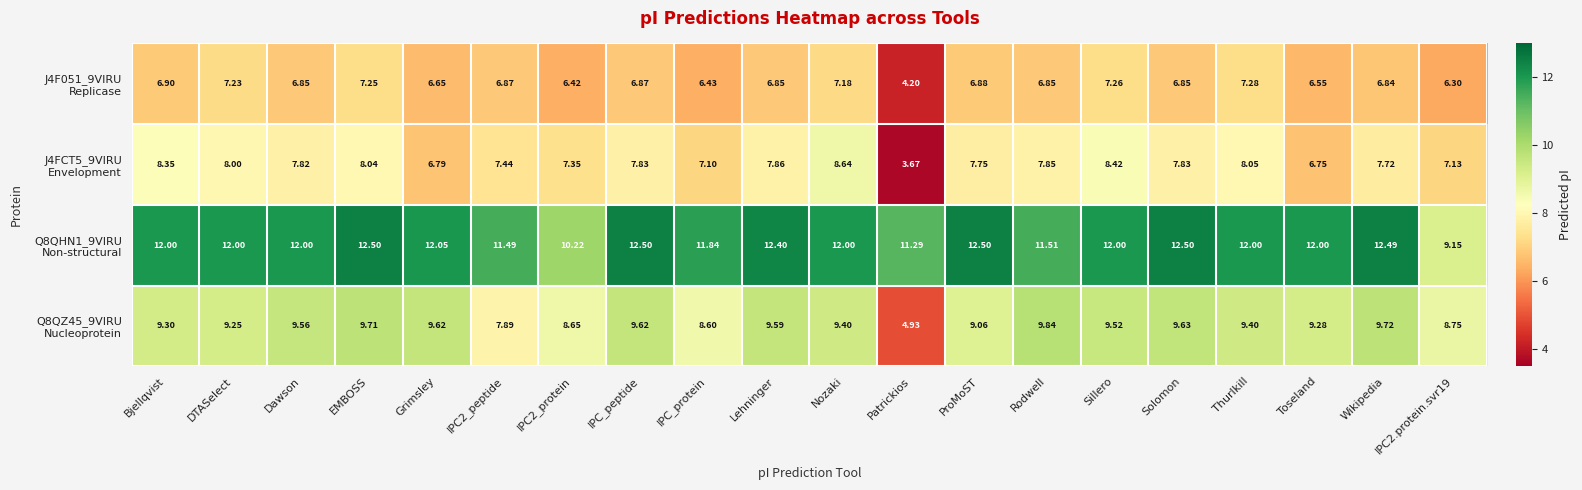

What is the maximum value shown in the chart?

12.5